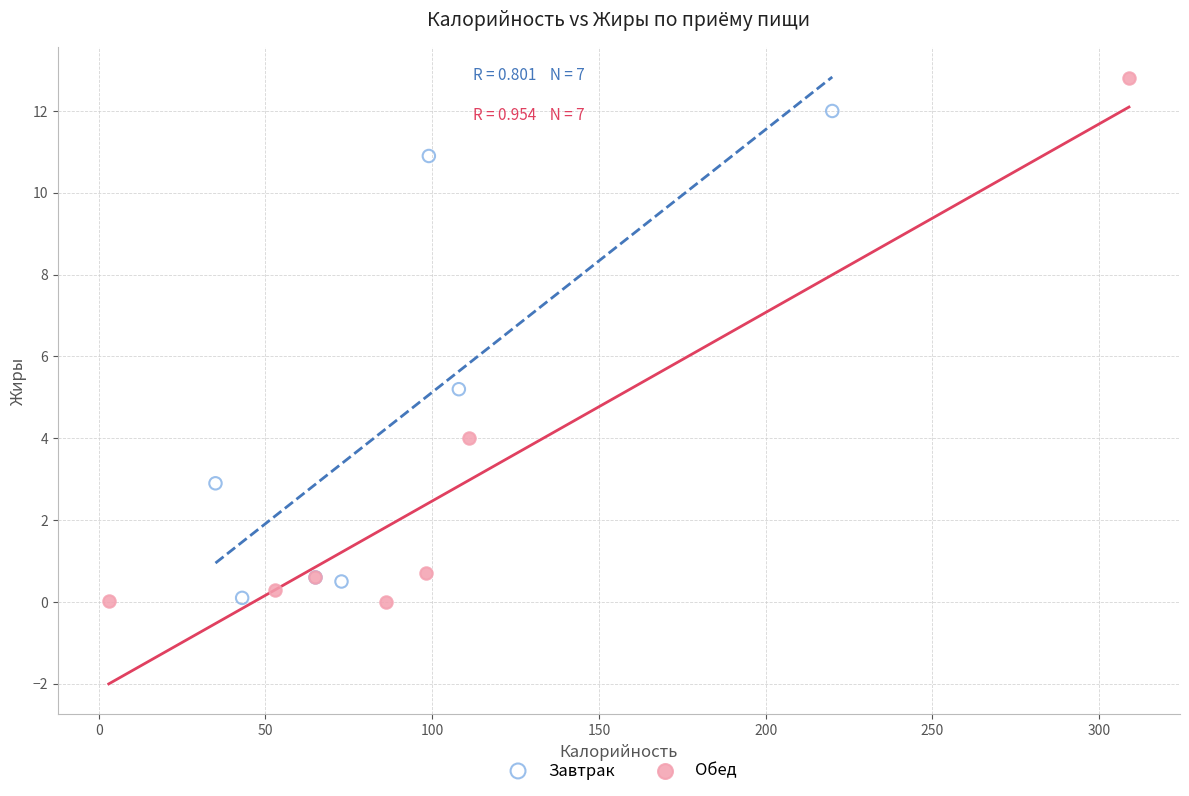

Which series contains the highest Y value?

Обед